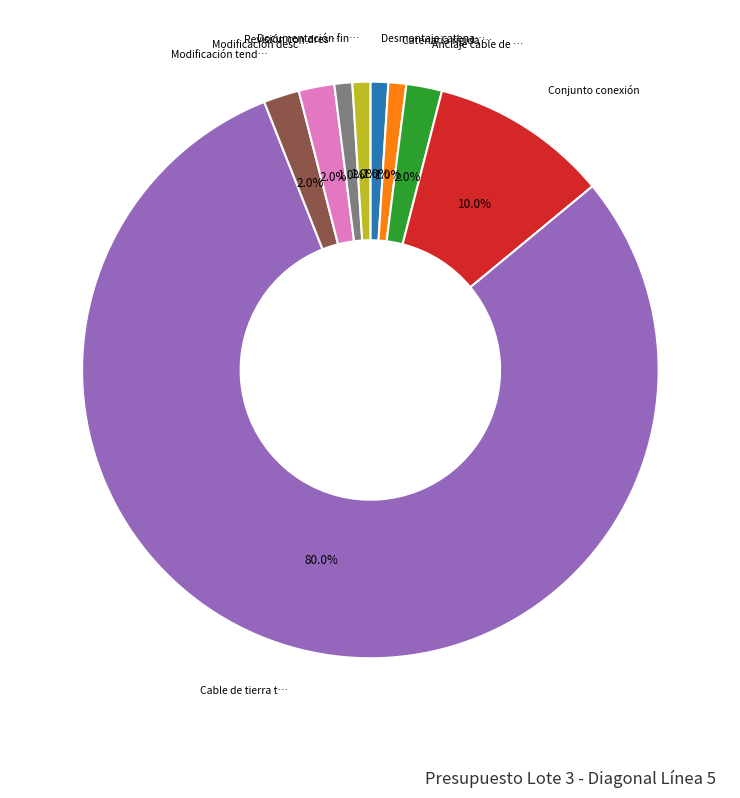

Is there a majority slice in this chart?

Yes